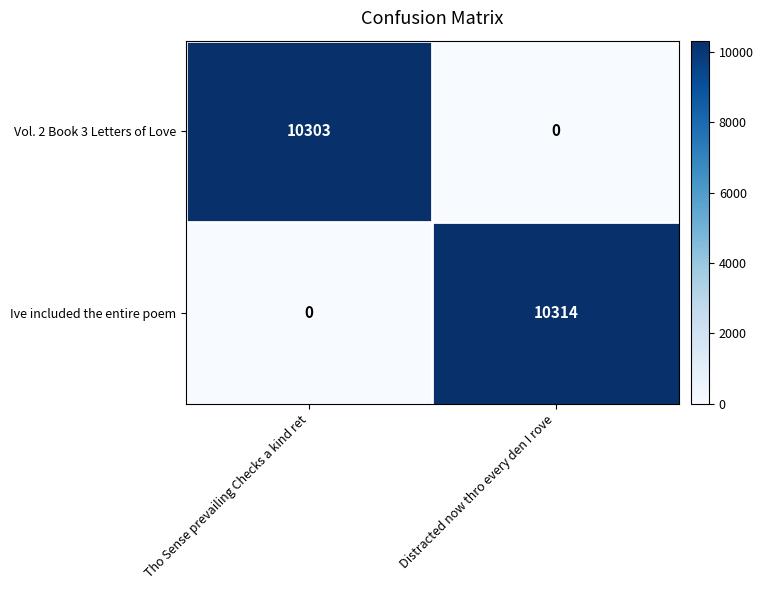

Which series changed the most between Tho Sense prevailing Checks a kind ret and Distracted now thro every den I rove?

Ive included the entire poem